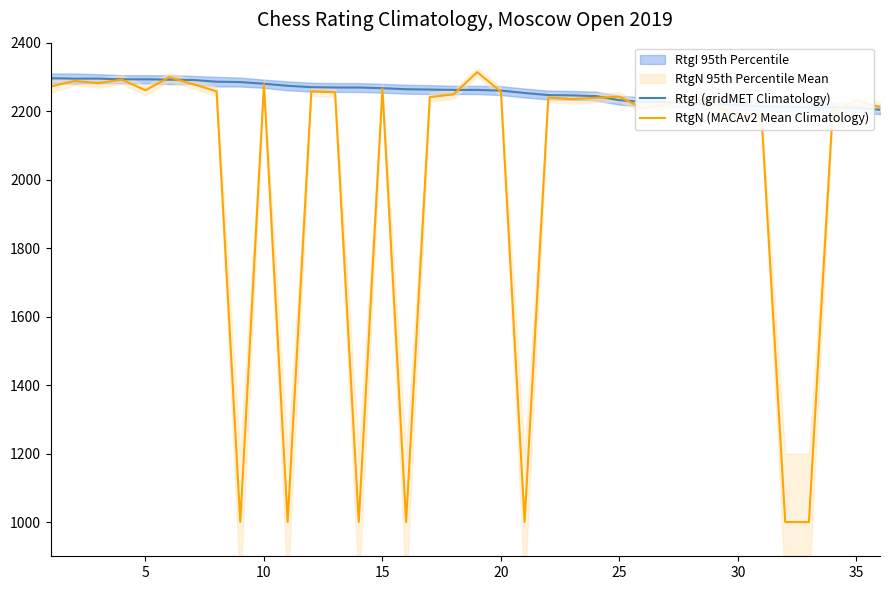

How many times do RtgN (MACAv2 Mean Climatology) and RtgI (gridMET Climatology) cross each other?

9